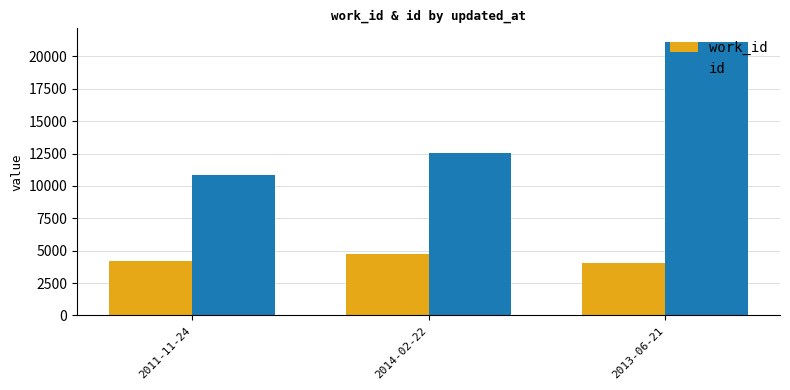

What is the total value across all series at 2011-11-24?

15020